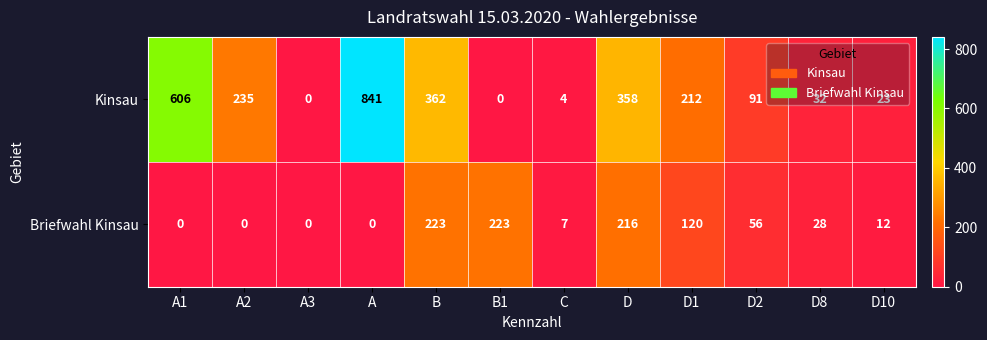

Is it true that Briefwahl Kinsau equals 45 at D1?

False